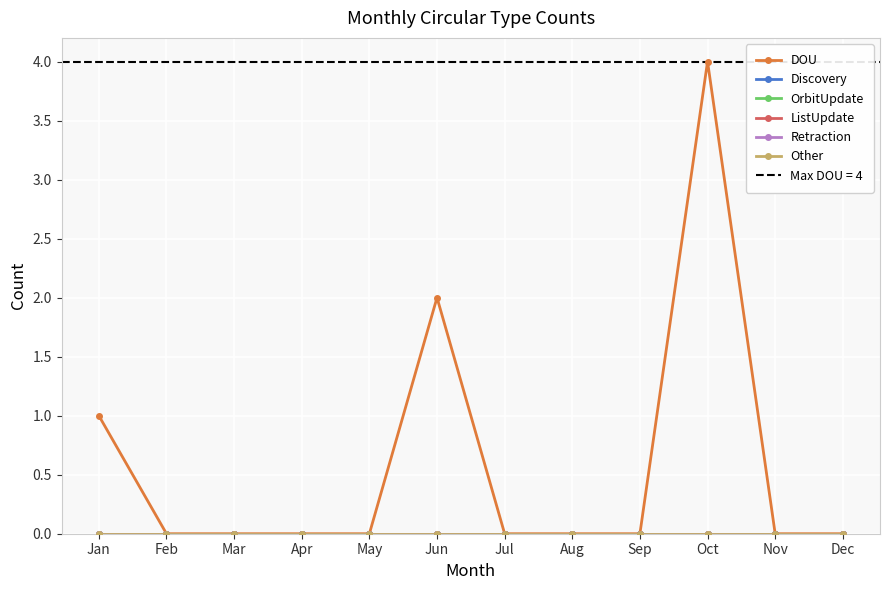

What is the greatest value displayed?

4